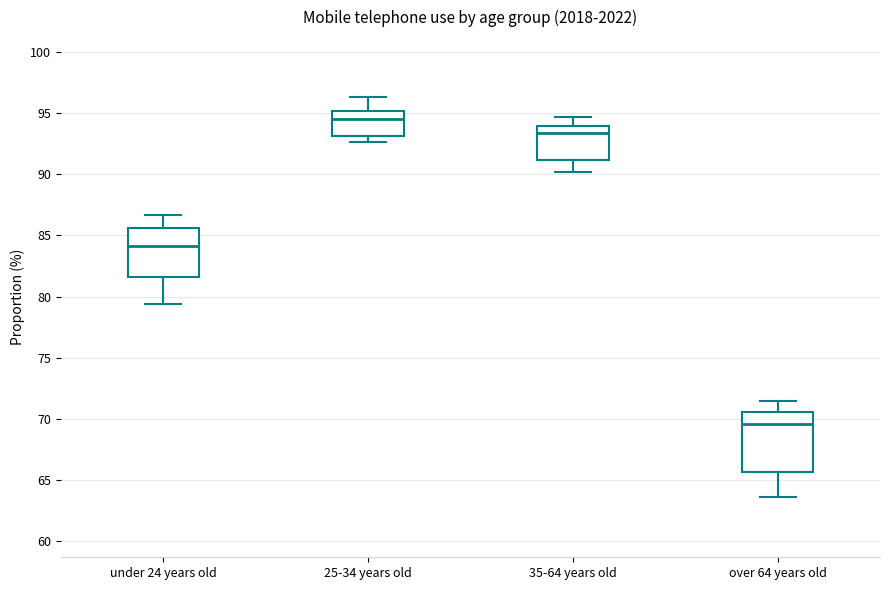

Reading left to right, read every box against the y-axis: the position of its median line, the range the box covers, and the ends of its whiskers. The values are not printed on the chart, so give them approximately, as read against the axis.

under 24 years old: median 84.0, box 81.5 to 85.5, whiskers 79.5 to 86.5
25-34 years old: median 94.5, box 93.0 to 95.0, whiskers 92.5 to 96.5
35-64 years old: median 93.5, box 91.0 to 94.0, whiskers 90.0 to 94.5
over 64 years old: median 69.5, box 65.5 to 70.5, whiskers 63.5 to 71.5